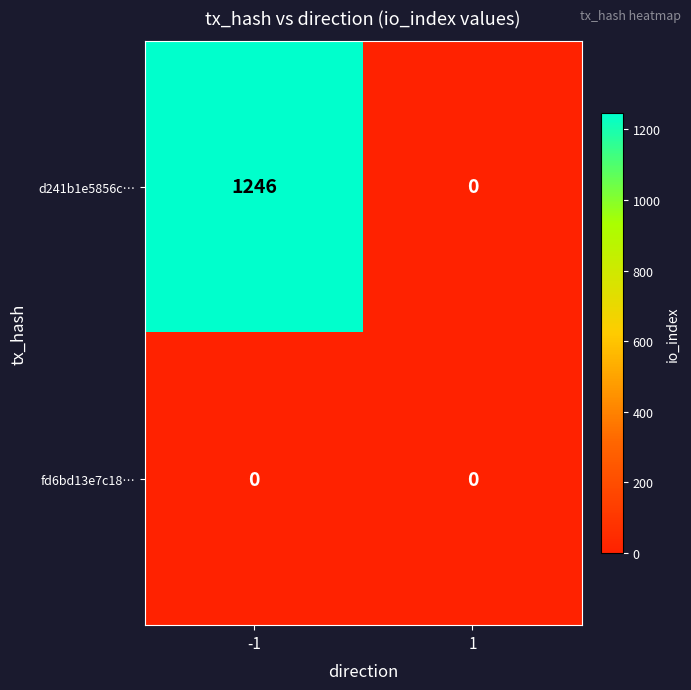

What is the greatest value displayed?

1246